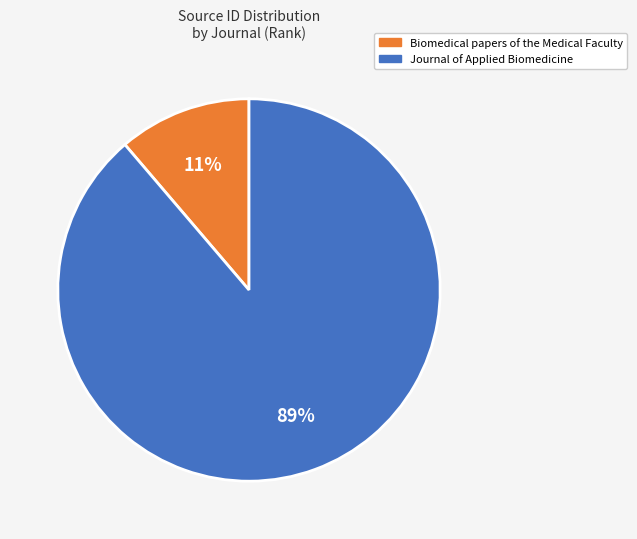

How many segments does this pie chart have?

2